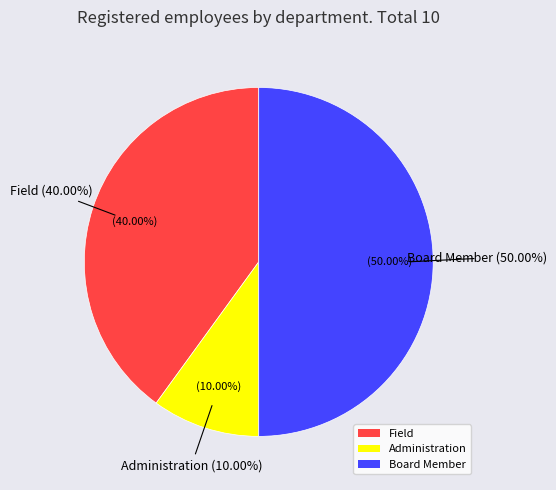

To the nearest percent, what is the difference between the largest and smallest slice percentages?

40%